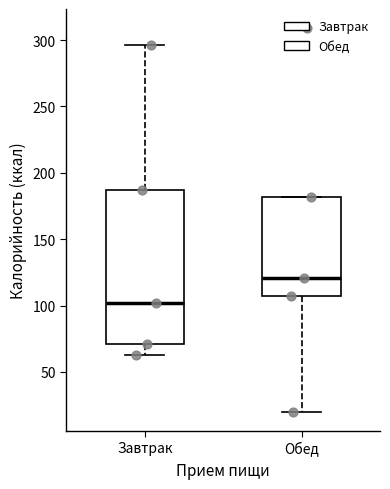

Where is the upper edge of the box for Завтрак on the y-axis? The values are not printed on the chart, so give them approximately, as read against the axis.

185